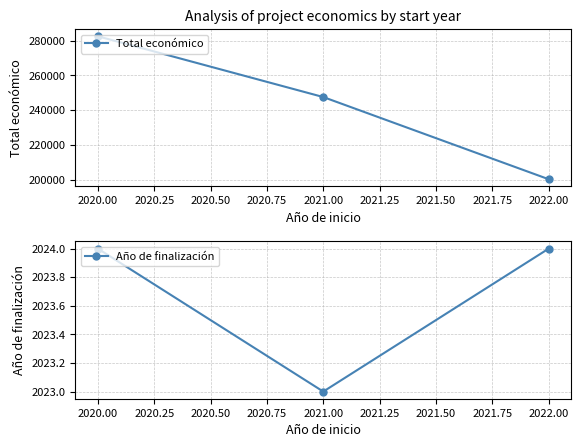

What is the maximum value for Total económico?

282464